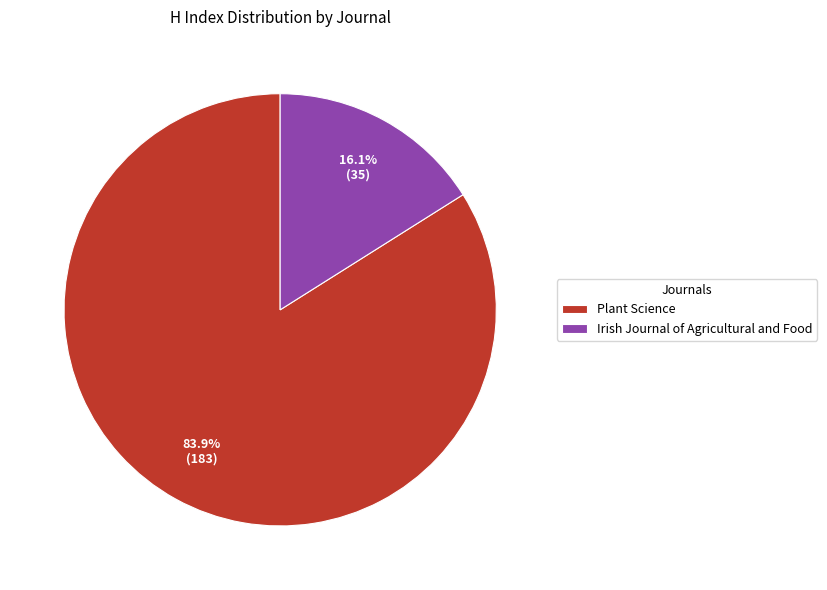

Is the sum of Plant Science and Irish Journal of Agricultural and Food greater than half?

Yes